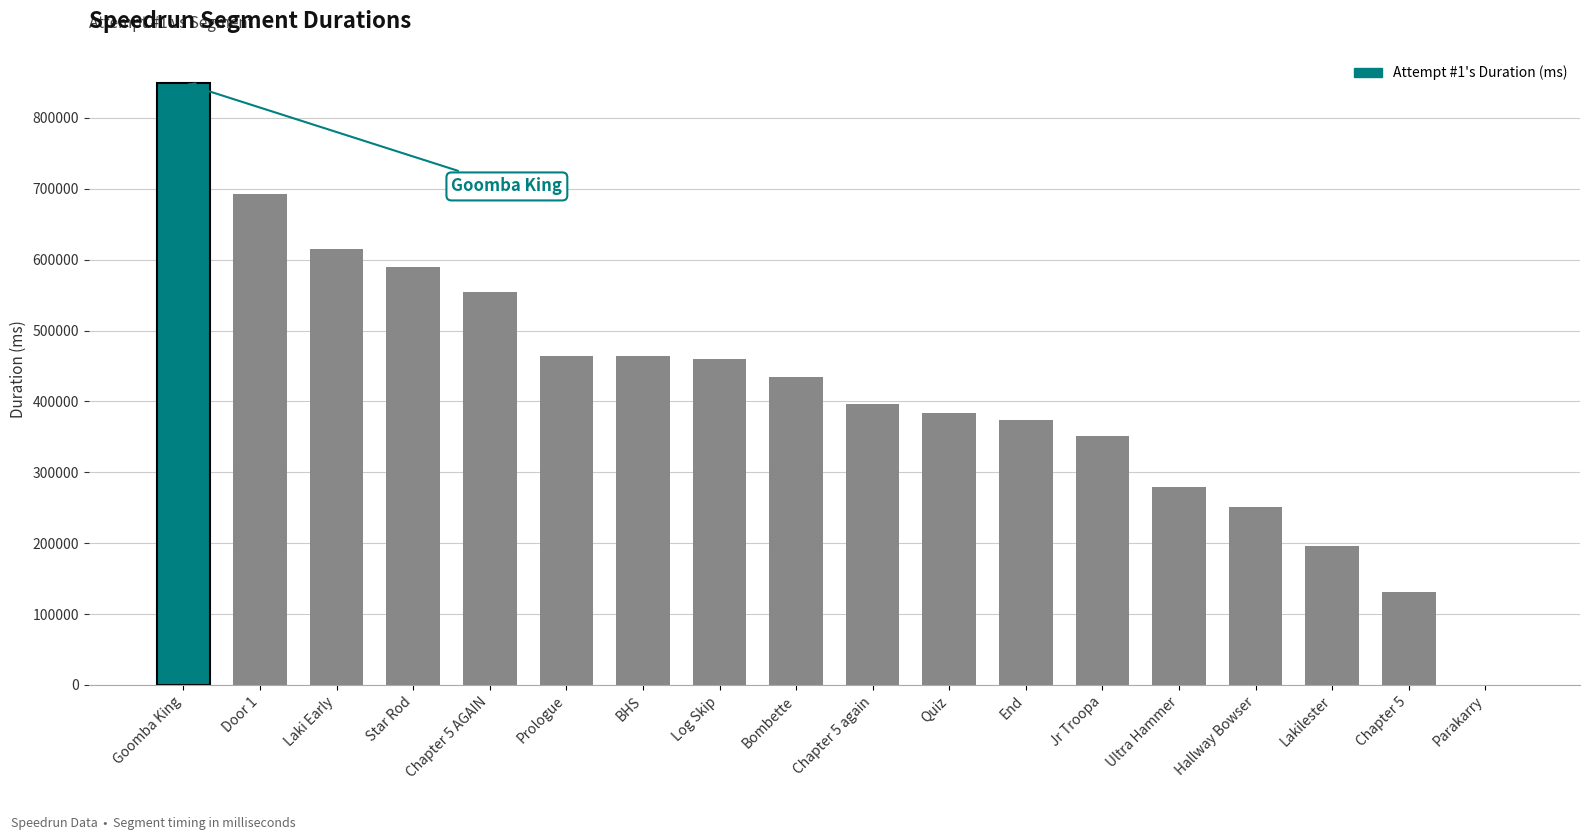

What is the difference between the values at BHS and Bombette?

29470